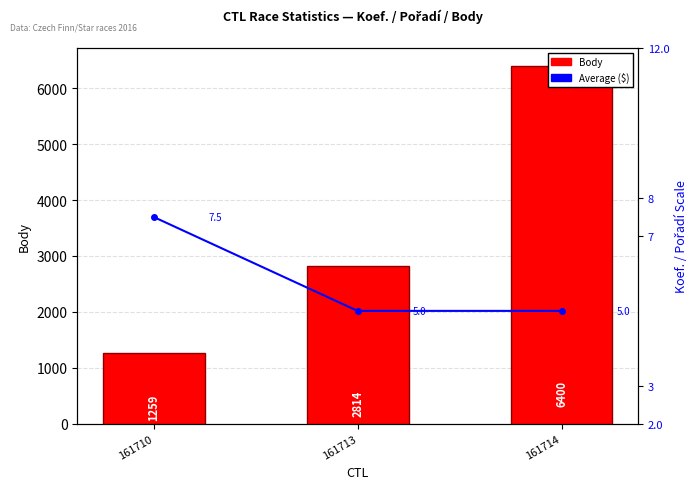

Reading left to right, transcribe all the data shown in this chart.

Body: 1259.0	2814.0	6400.0
Average (Koef.+Pořadí)/2: 7.5	5.0	5.0